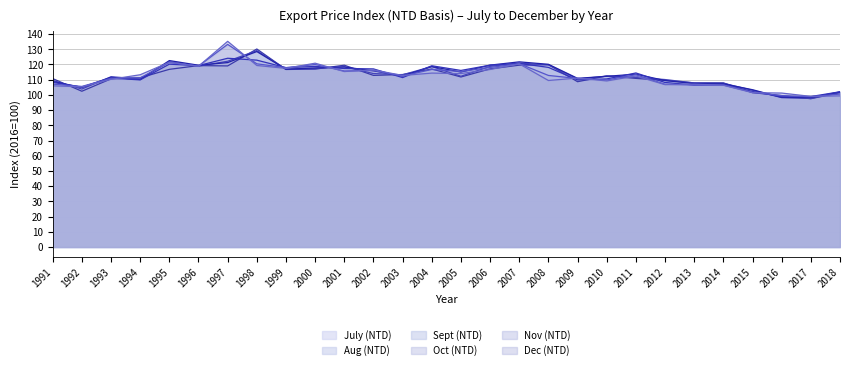

Where is the first local maximum for Oct (NTD)?

1993